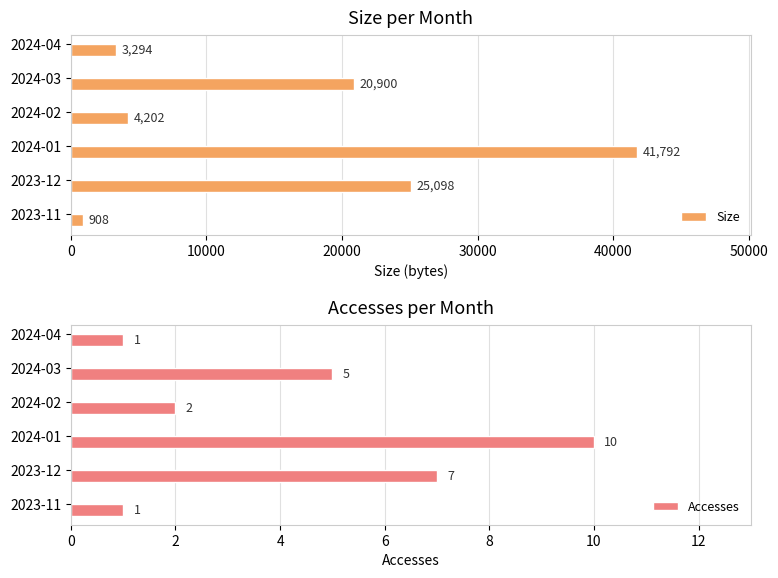

What value does the Size series have at 2024-04, to the nearest 10?

3290